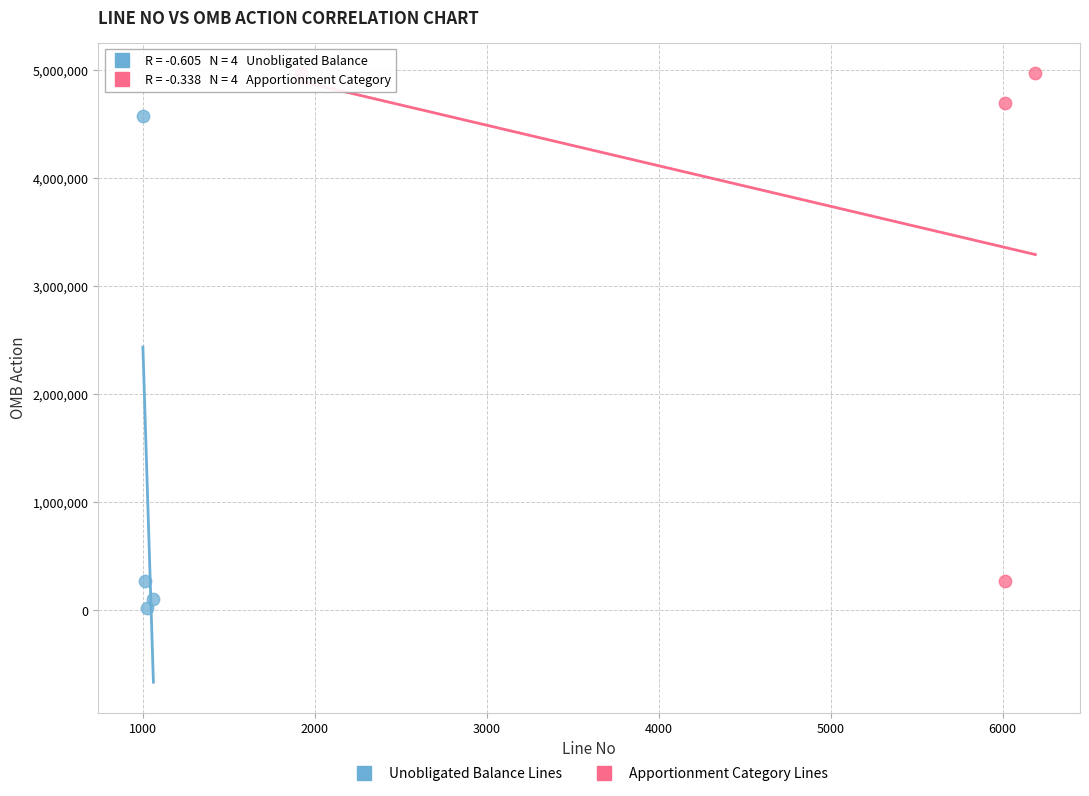

Which series contains the highest Y value?

Apportionment Category Lines